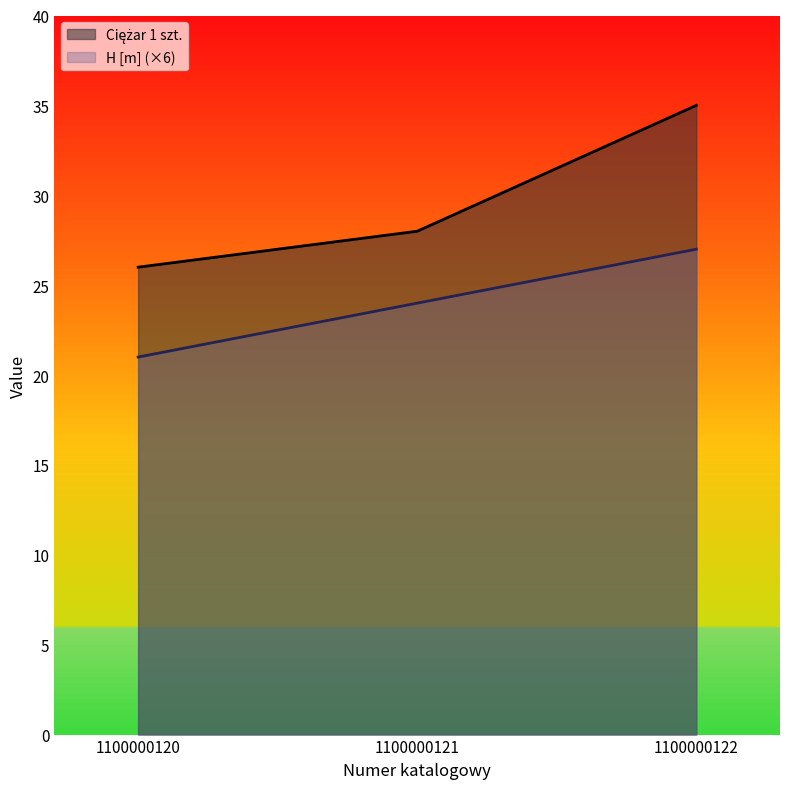

What is the value of the H [m] point at the 1st from the left?

21